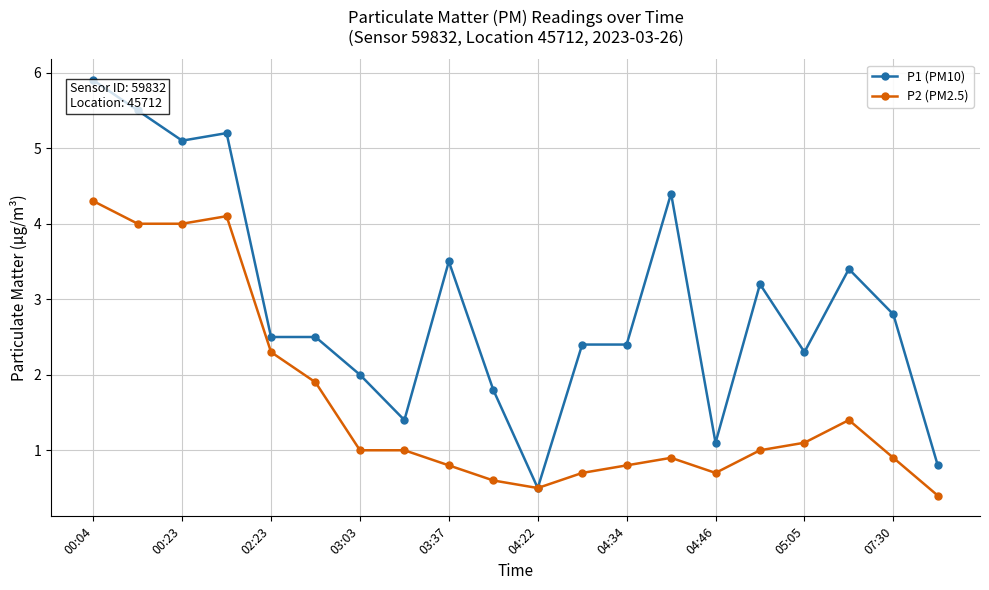

List the series in order of their overall mean, lowest first.

P2 (PM2.5), P1 (PM10)